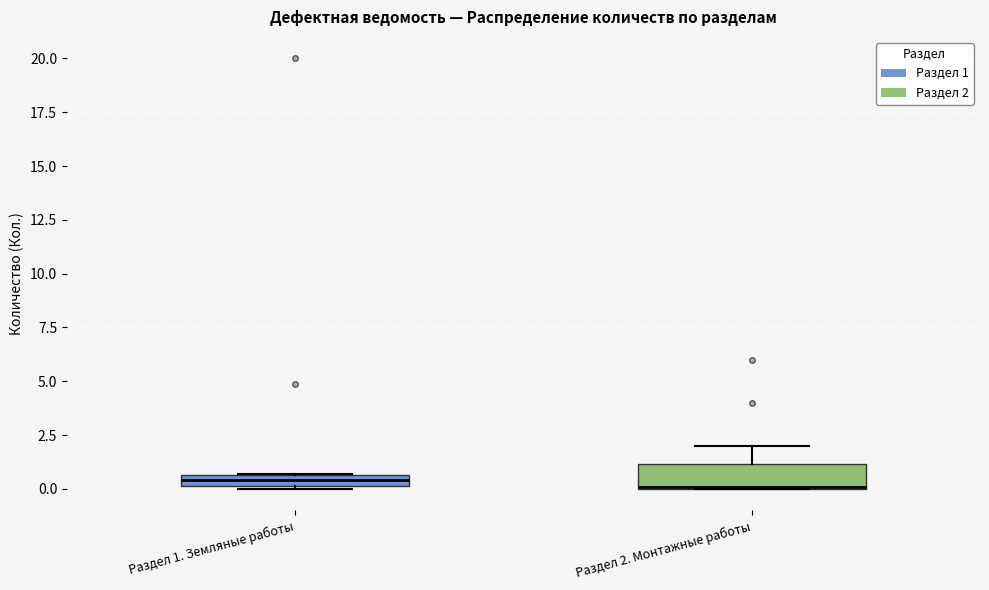

Which box is the tallest, from its lower edge to its upper edge?

Раздел 2. Монтажные работы